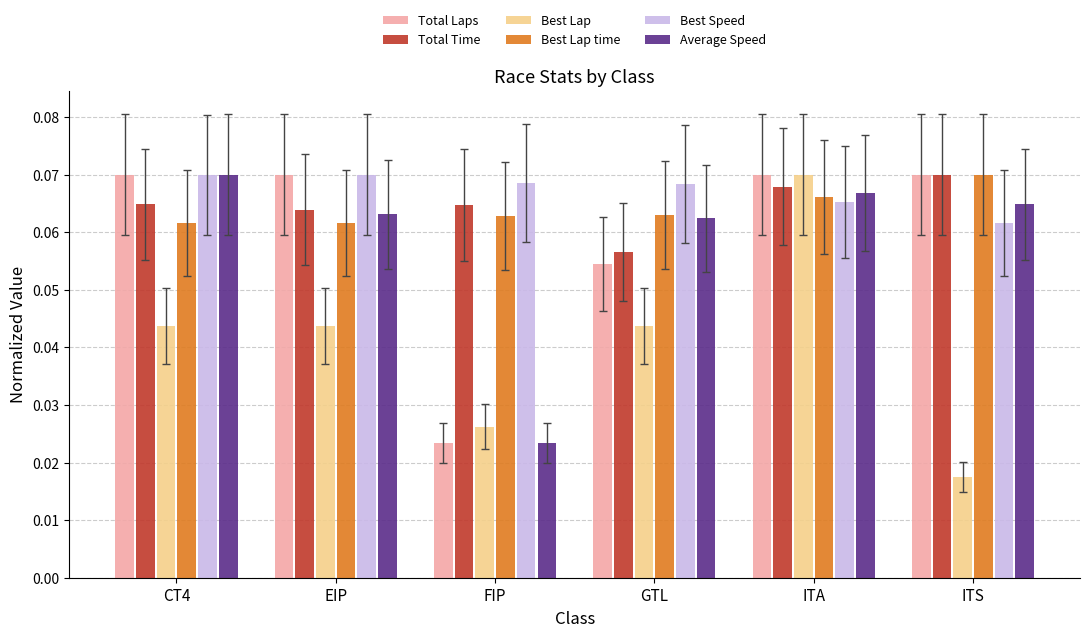

What is the label of the 3rd bar from the left?

FIP